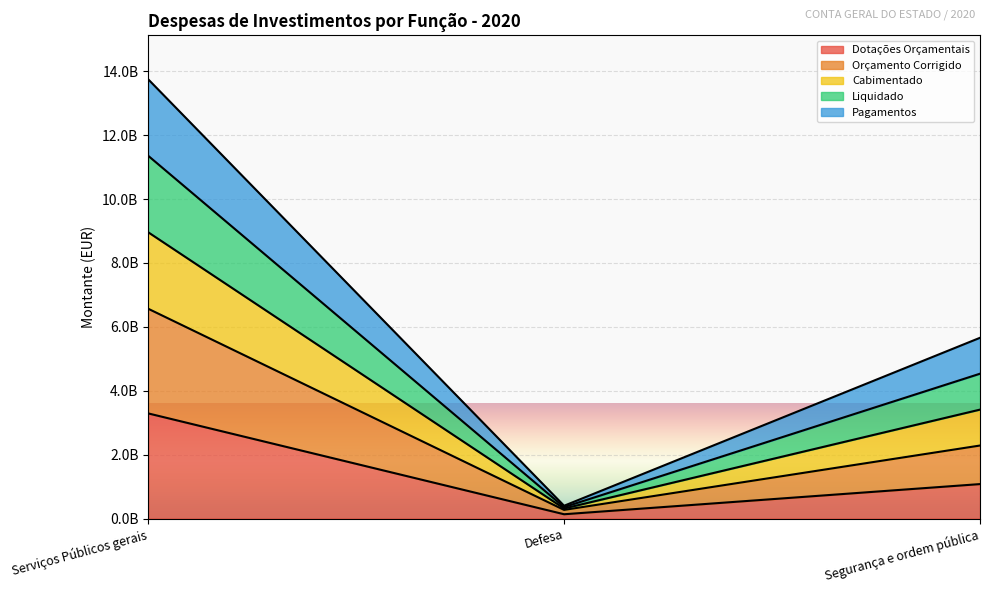

How many lines are shown in the chart?

5